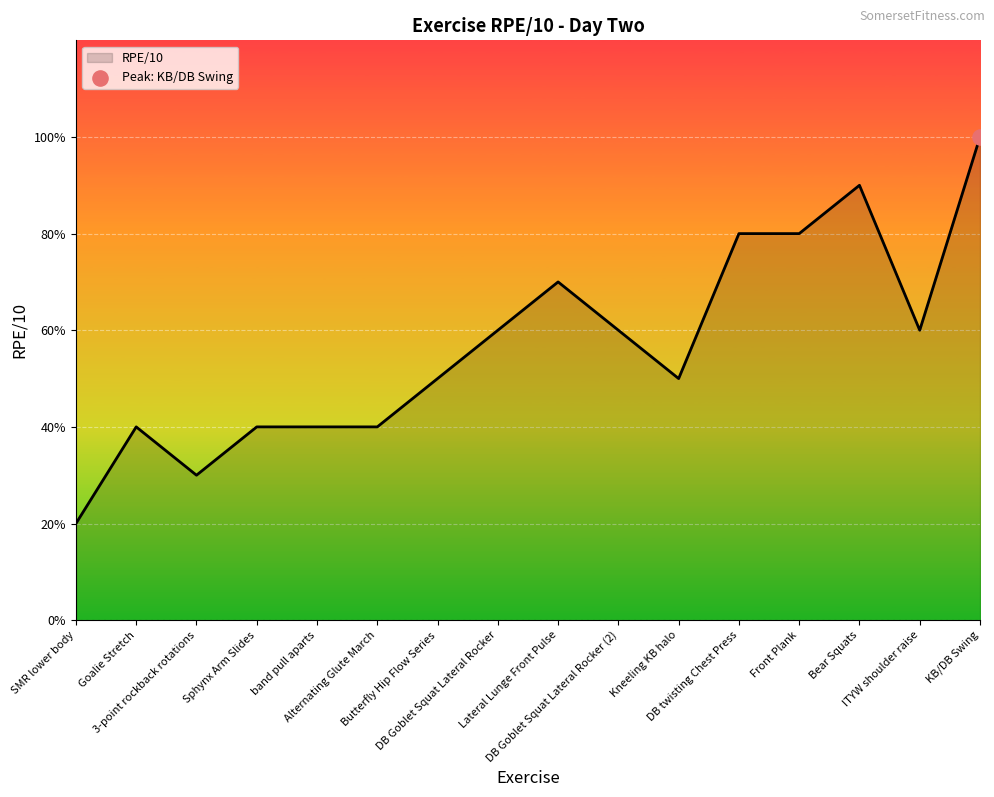

What is the change in value from Goalie Stretch to 3-point rockback rotations?

-1